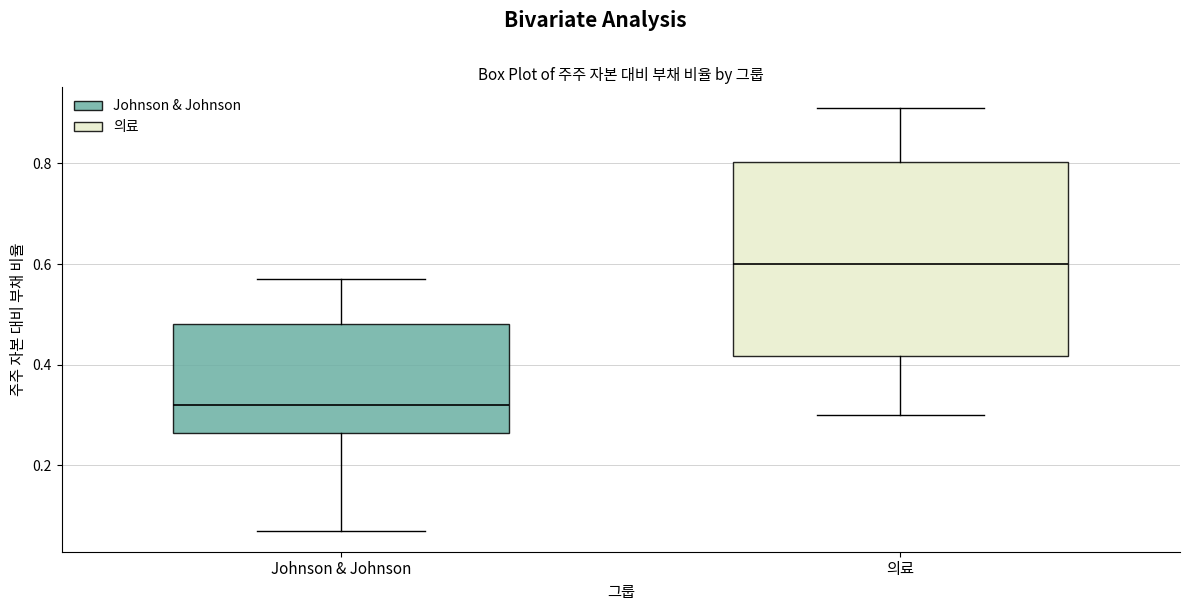

Reading left to right, transcribe this box plot: for each box, give where its median line is, the range the box spans, and where its two whiskers end, as read against the y-axis. The values are not printed on the chart, so give them approximately, as read against the axis.

Johnson & Johnson: median 0.32, box 0.26 to 0.48, whiskers 0.08 to 0.58
의료: median 0.60, box 0.42 to 0.80, whiskers 0.30 to 0.92